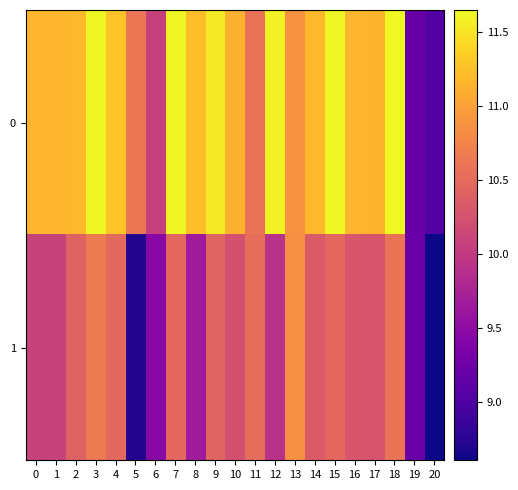

Reading right to left, transcribe all the data shown in this chart.

0: 20=9.0	19=9.2	18=11.7	17=11.2	16=11.2	15=11.6	14=11.2	13=10.9	12=11.6	11=10.6	10=11.1	9=11.5	8=11.2	7=11.6	6=10.1	5=10.6	4=11.3	3=11.6	2=11.2	1=11.2	0=11.2
1: 20=8.6	19=9.2	18=10.6	17=10.3	16=10.3	15=10.5	14=10.3	13=10.8	12=9.9	11=10.5	10=10.2	9=10.4	8=9.7	7=10.5	6=9.5	5=8.7	4=10.5	3=10.7	2=10.4	1=10.1	0=10.1